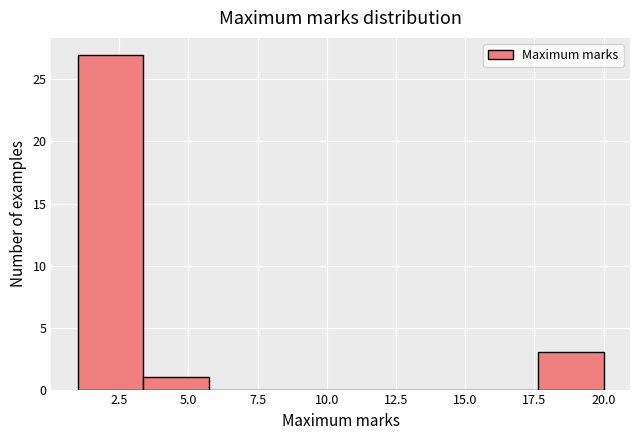

Which range on the x-axis has the tallest bar?

1.0 to 3.5